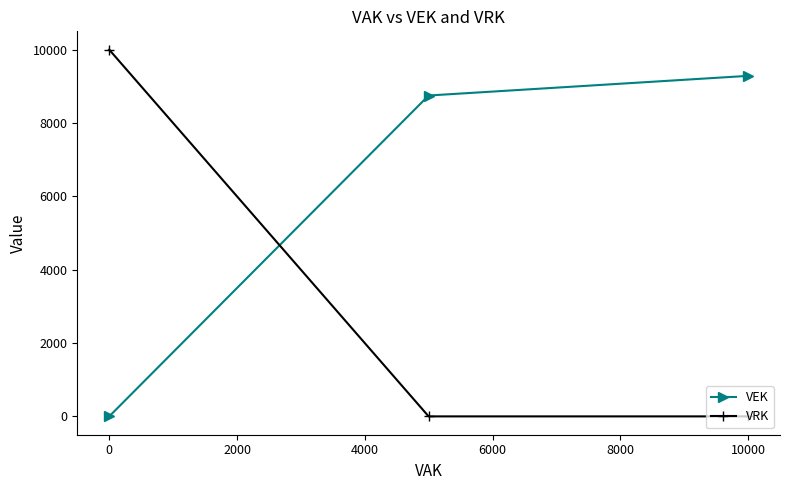

What is the greatest value displayed?

10000.0